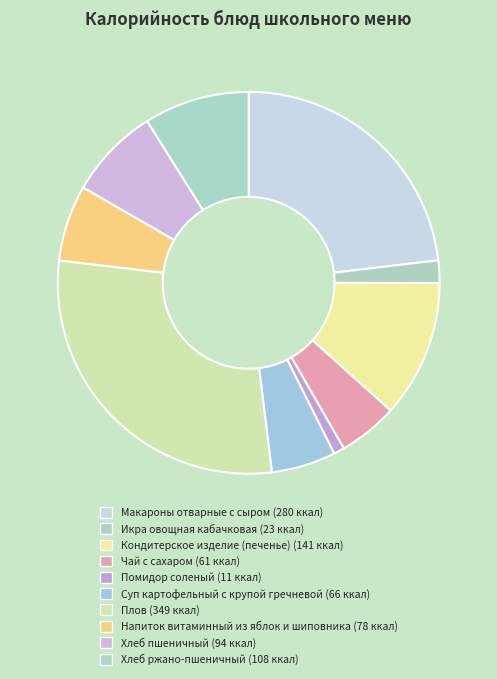

Rank the categories by value from highest to lowest.

Плов, Макароны отварные с сыром, Кондитерское изделие (печенье), Хлеб ржано-пшеничный, Хлеб пшеничный, Напиток витаминный из яблок и шиповника, Суп картофельный с крупой гречневой, Чай с сахаром, Икра овощная кабачковая, Помидор соленый